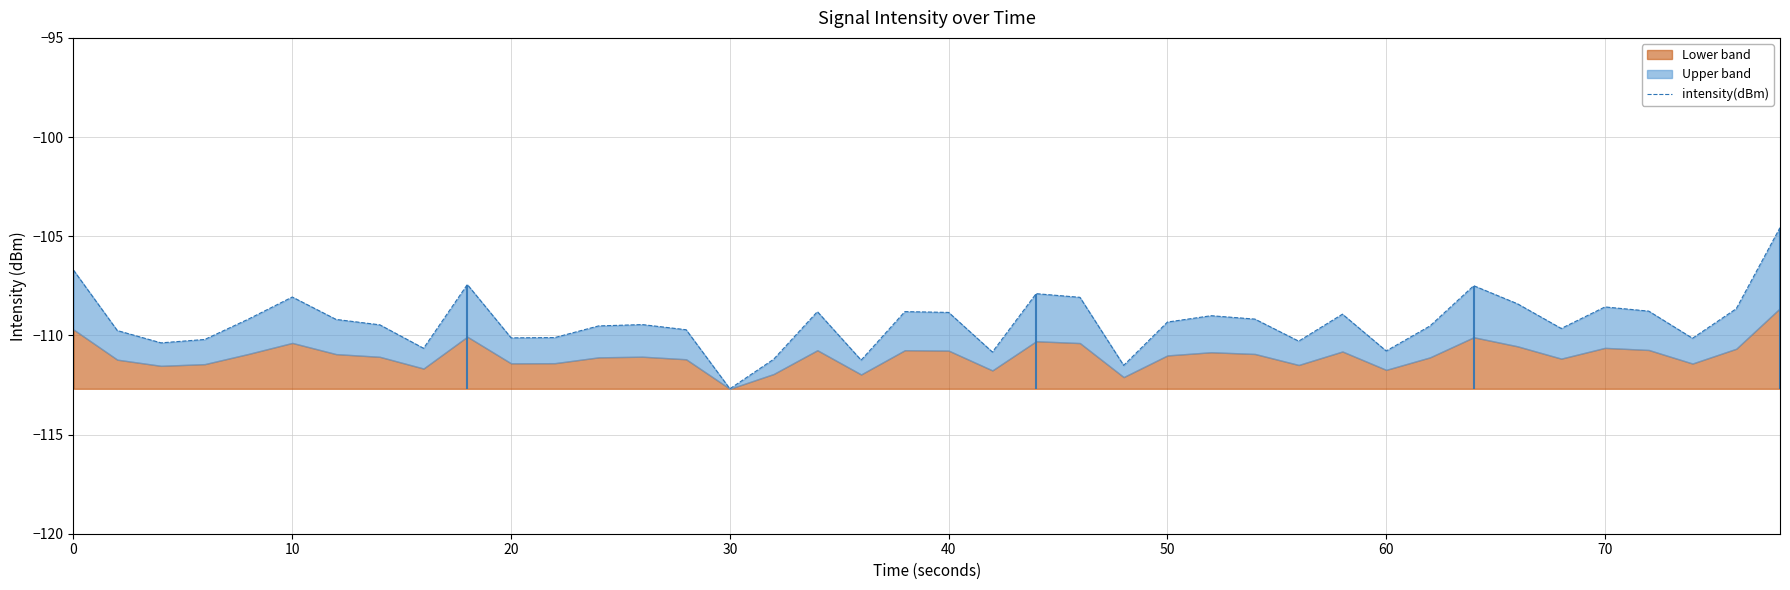

How many interior local valleys (lower than both neighbors) does the data have?

11